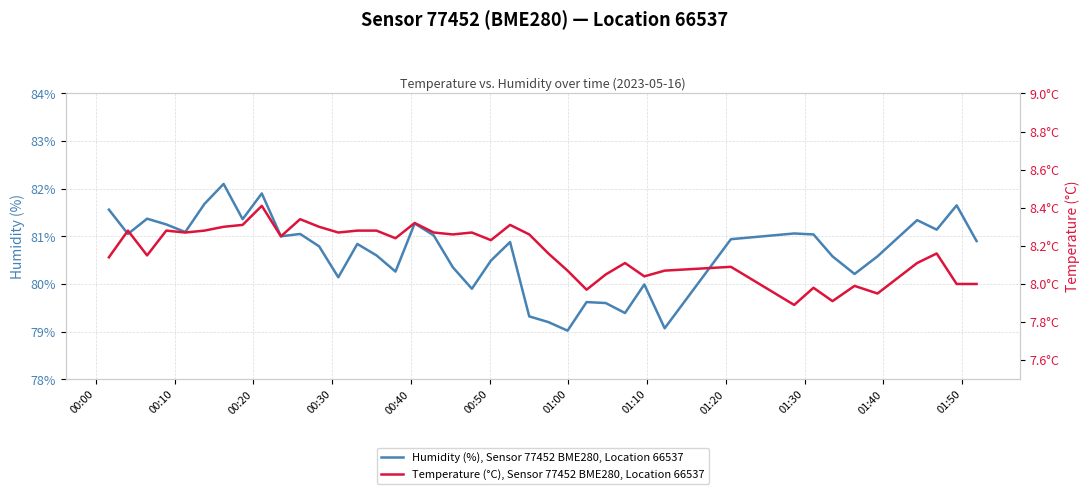

The value of Temperature (°C), Sensor 77452 BME280, Location 66537 at 37 is 13.2. True or false?

False